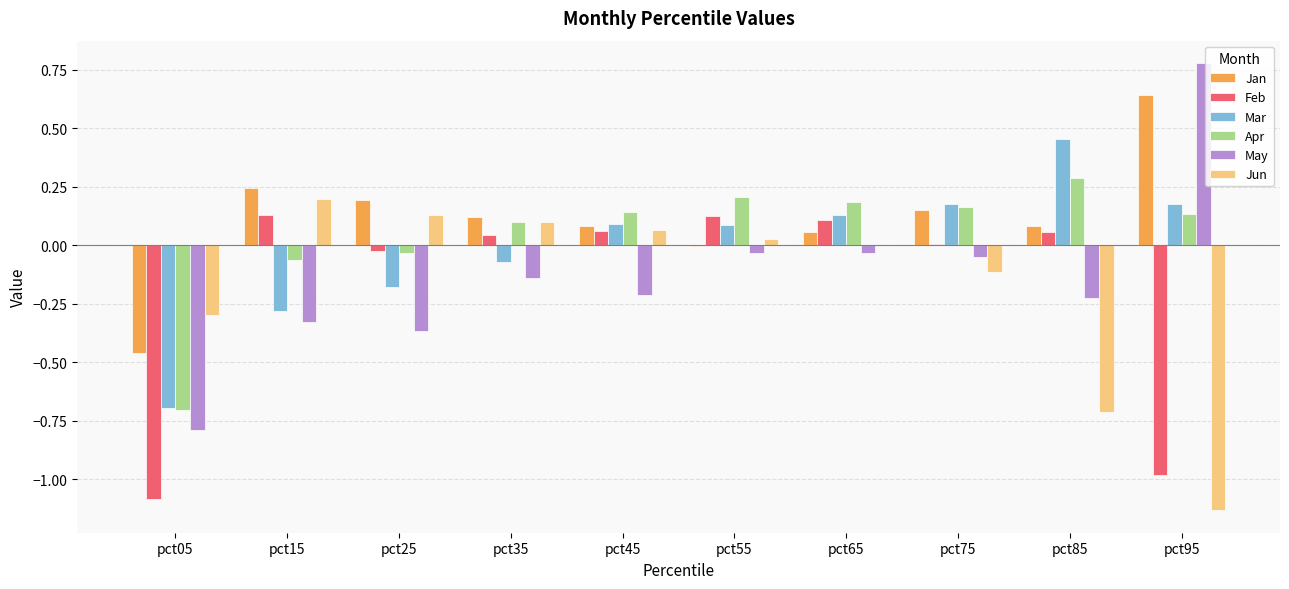

At which category does the chart reach its peak across all series?

pct95